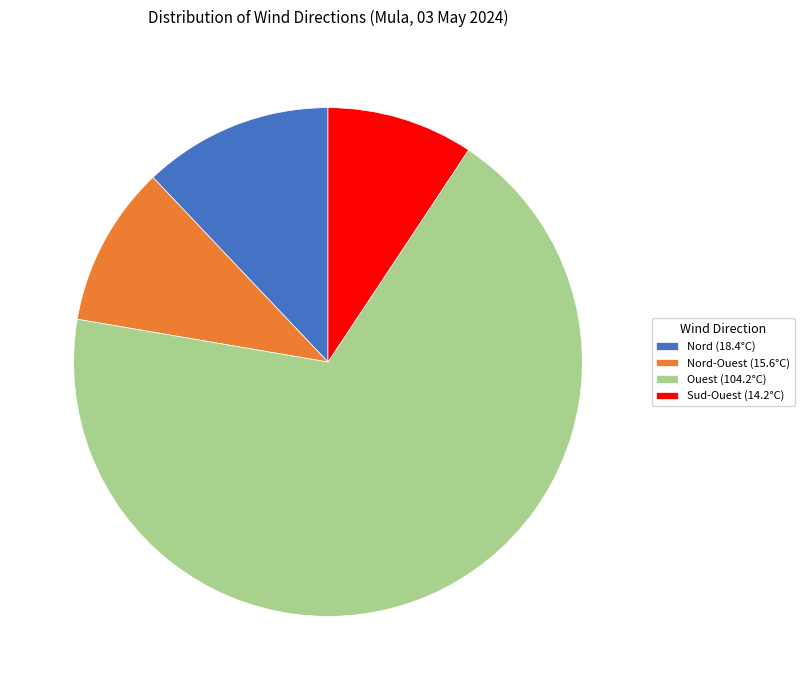

Which category has the smallest portion of the pie?

Sud-Ouest (14.2°C)